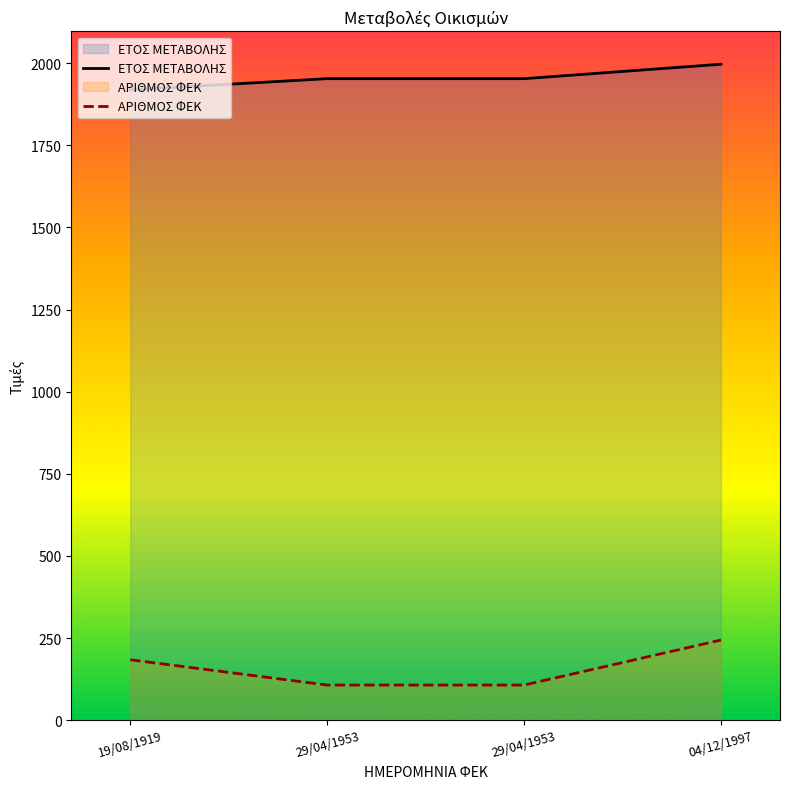

List the labels in order of ΕΤΟΣ ΜΕΤΑΒΟΛΗΣ value, largest first.

04/12/1997, 29/04/1953, 29/04/1953, 19/08/1919